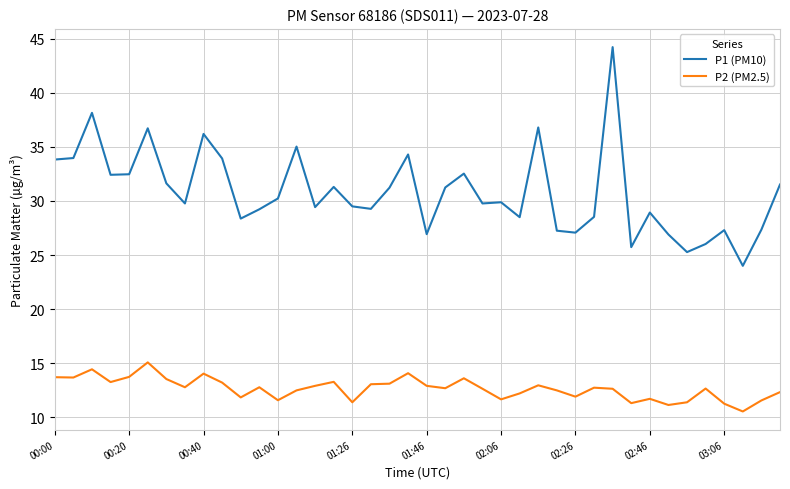

True or false: P1 (PM10) and P2 (PM2.5) intersect in this chart.

False